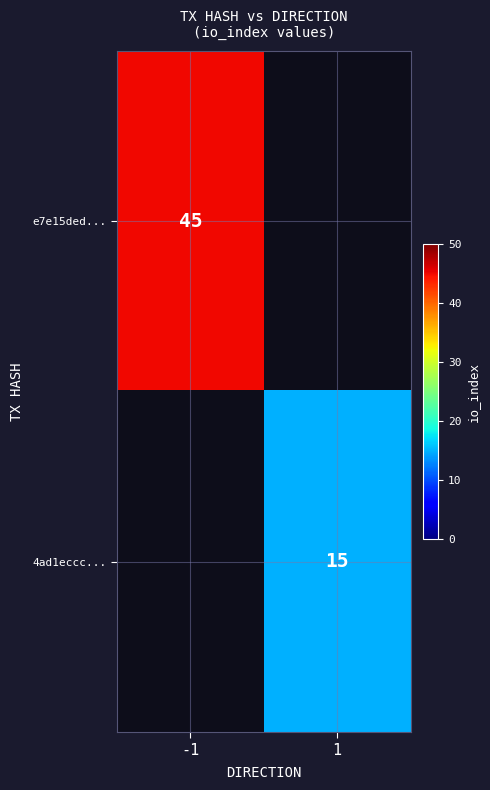

True or false: 4ad1eccc... has a value of 23 at 1.

False